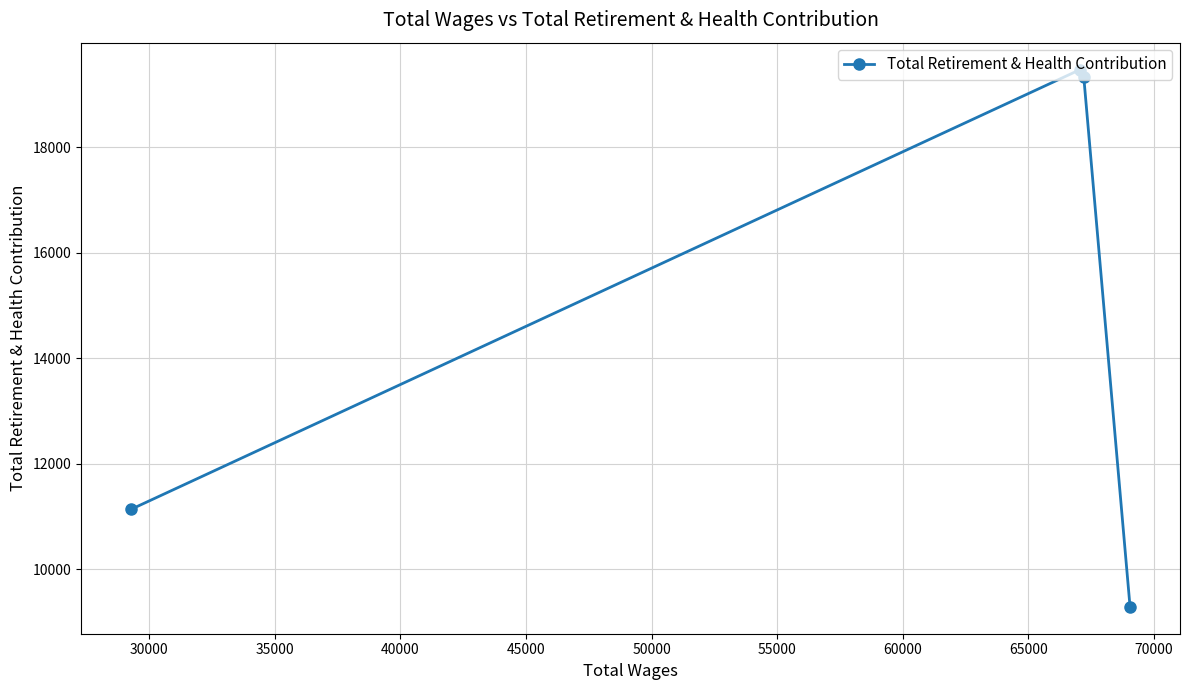

What is the sum of all values?

59227